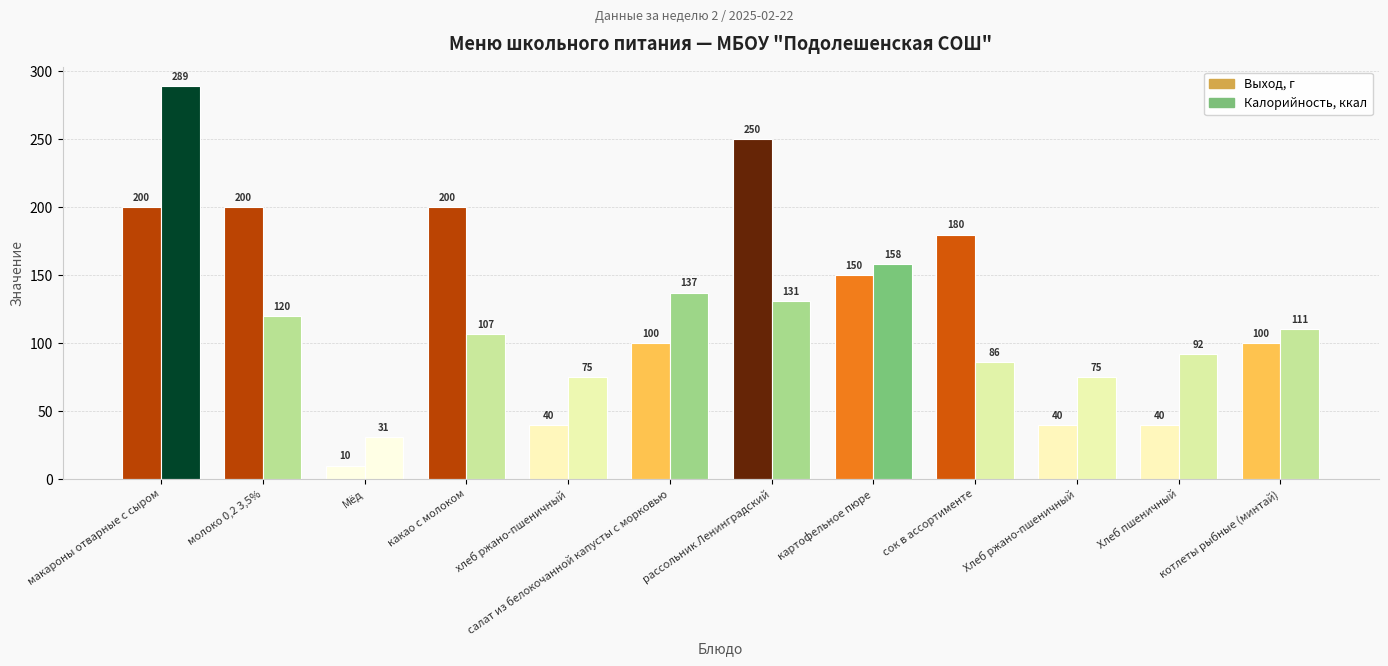

Count the number of categories in the chart.

12